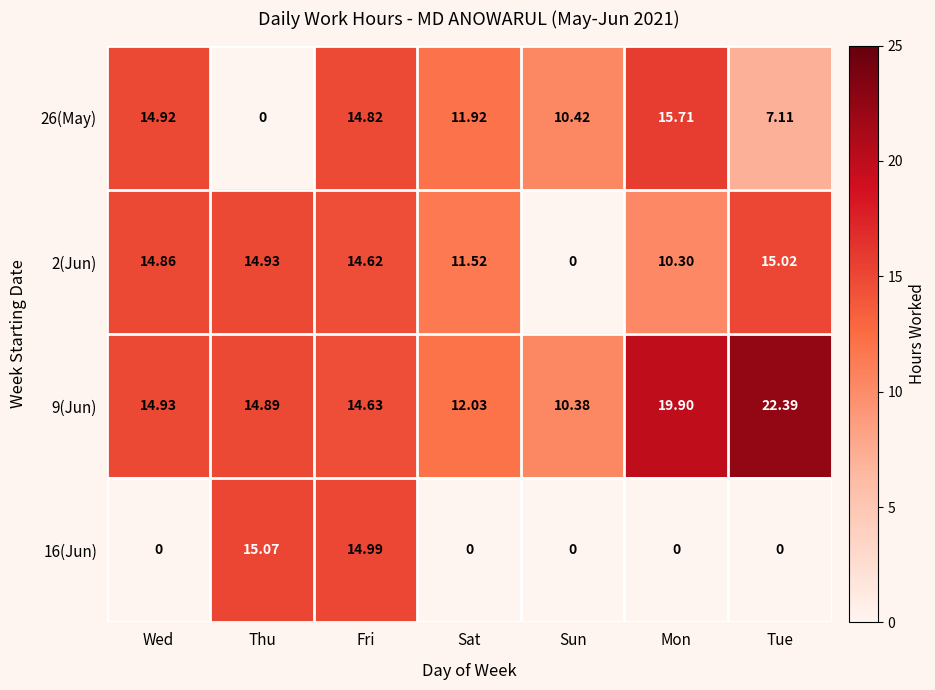

At how many categories does at least one series exceed 9?

7